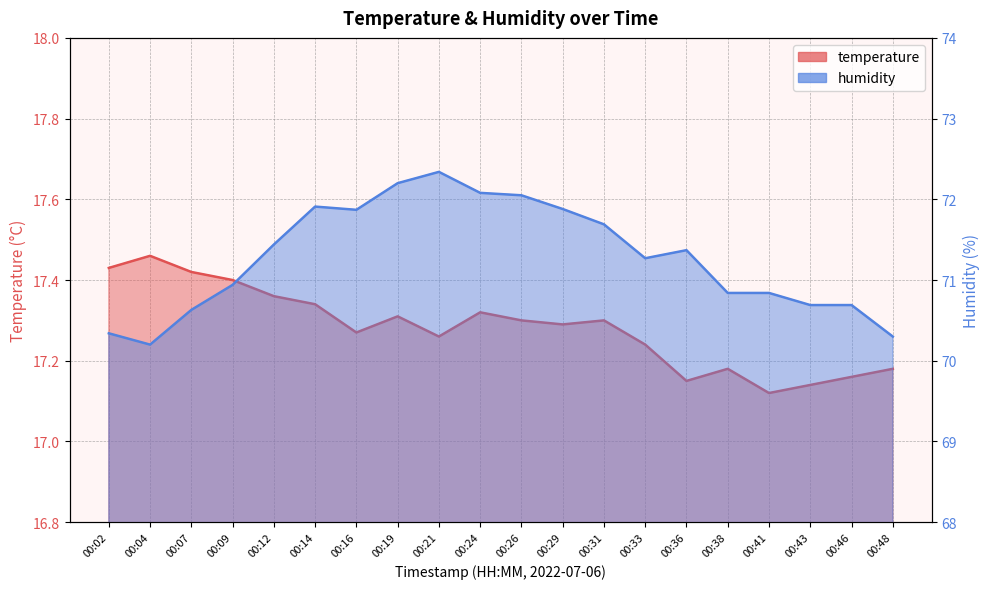

What is the difference between the highest and lowest values at 00:41?

53.7